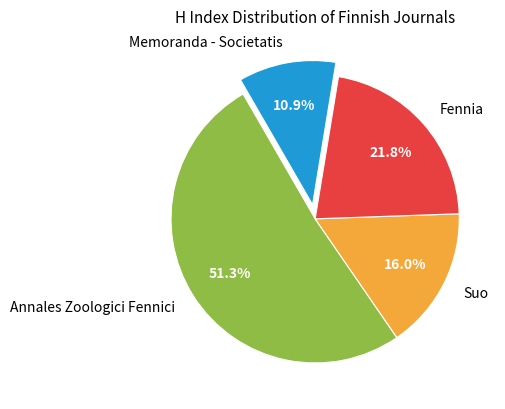

What is the largest slice in the pie chart?

Annales Zoologici Fennici